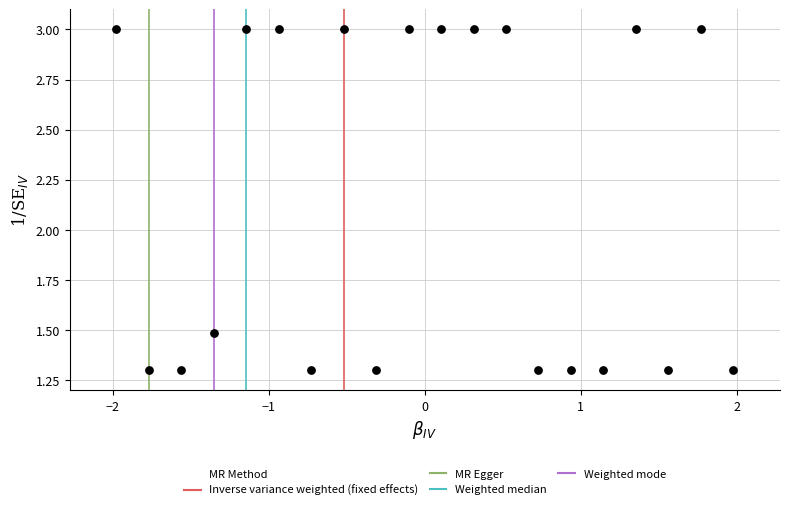

What is the range of X values (max minus min)?

4.0